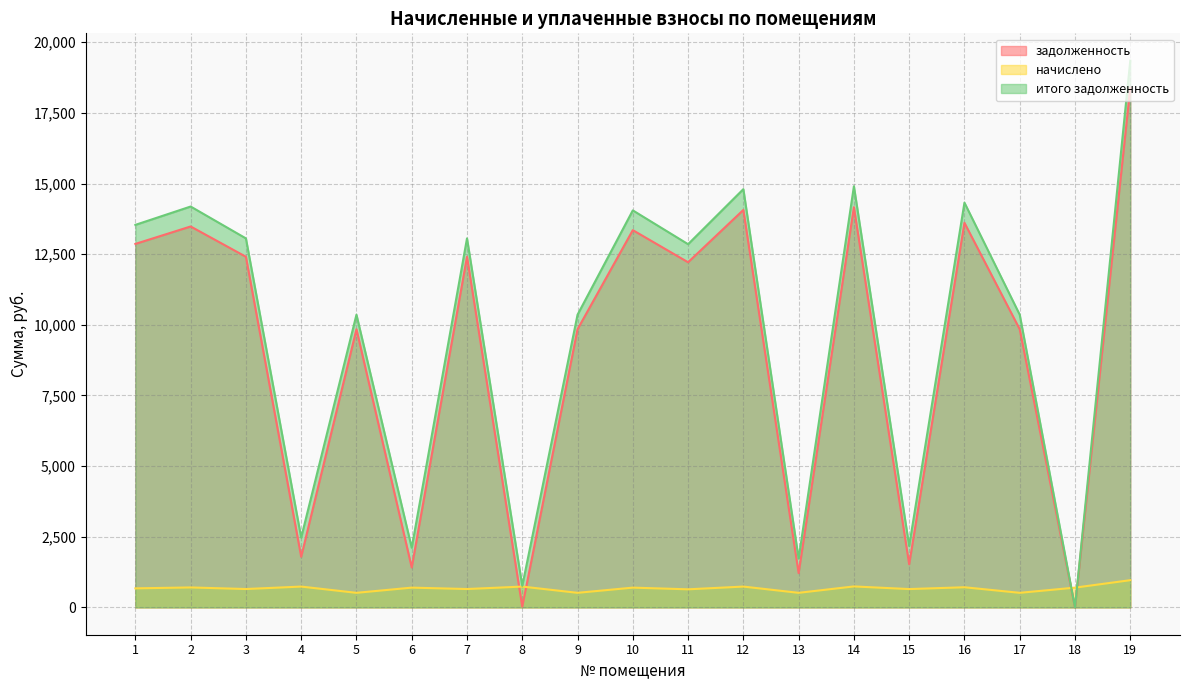

Rank the series by their maximum value, from highest to lowest.

итого задолженность, задолженность, начислено